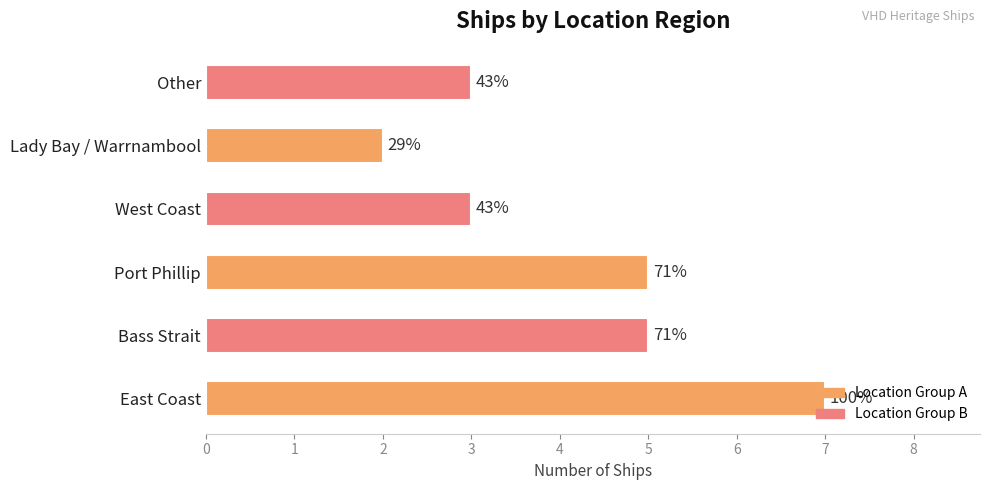

What is the greatest value displayed?

7